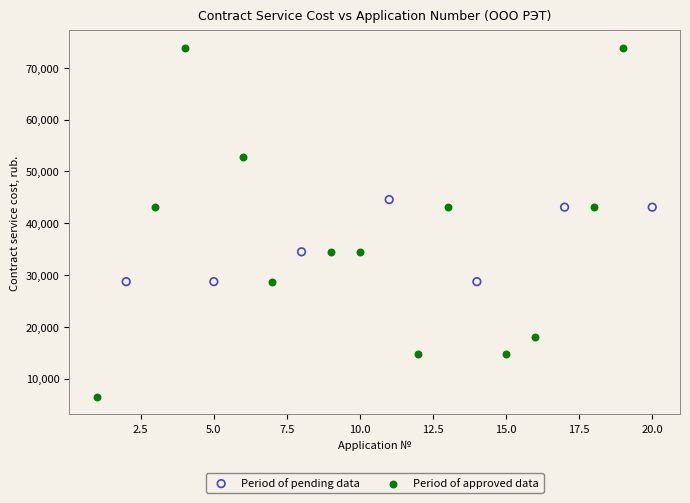

Which series reaches the minimum Y coordinate?

Period of approved data